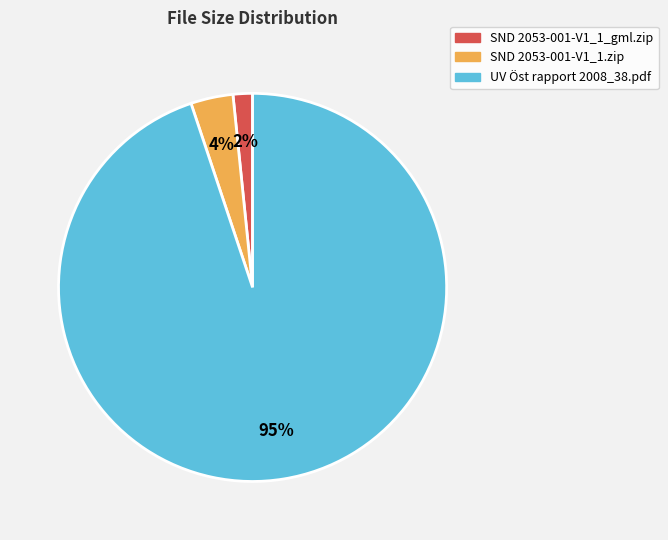

How many slices are in this pie chart?

3